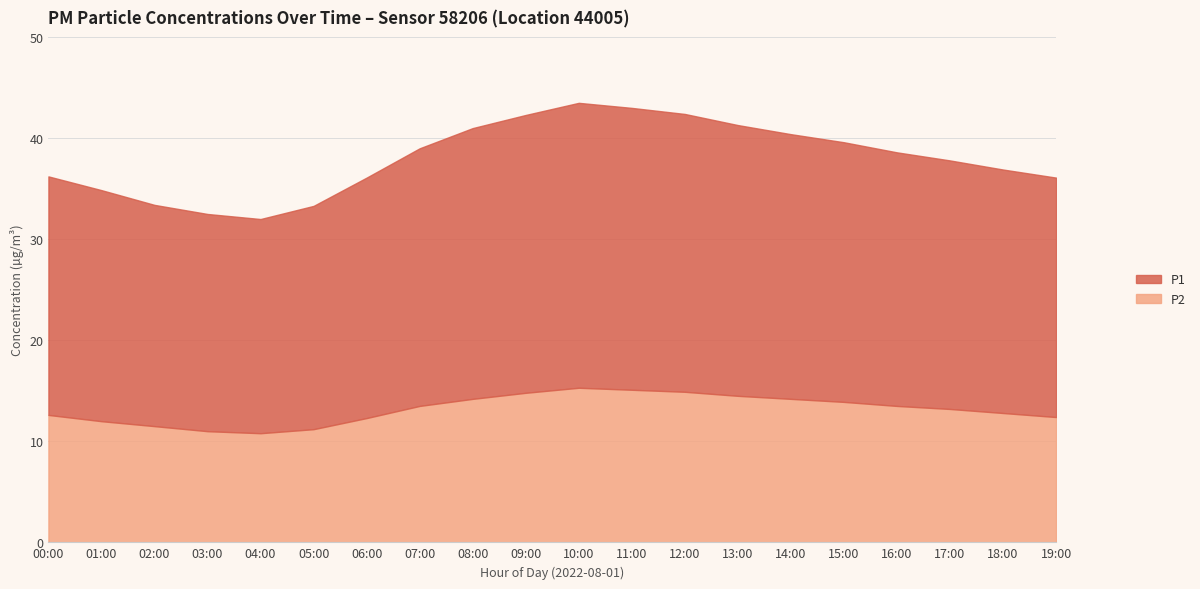

What is the label of the 10th point from the left?

09:00